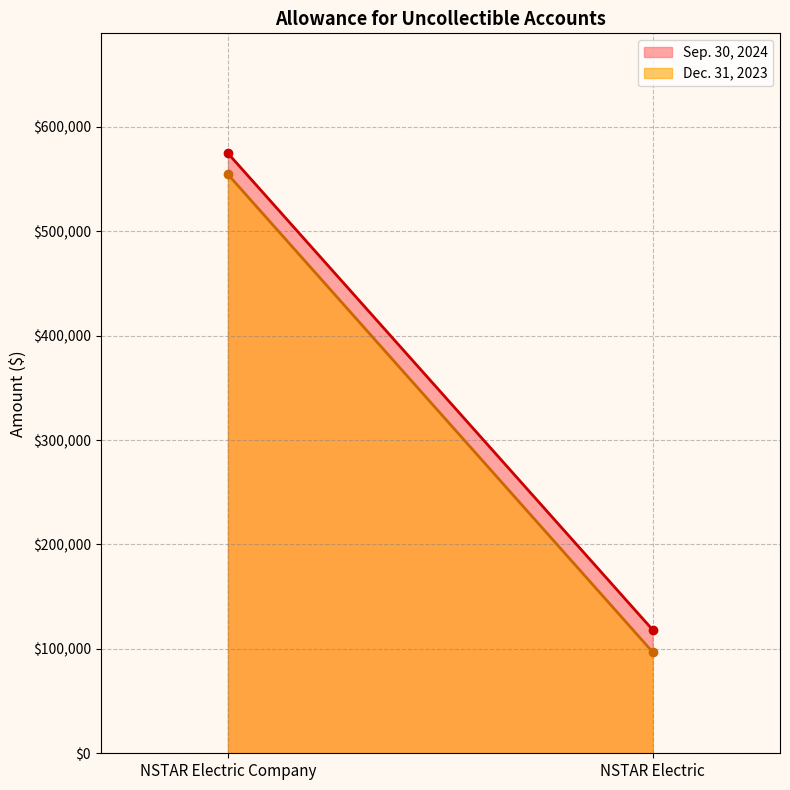

What is the difference between the maximum and minimum values in the Sep. 30, 2024 series?

456369